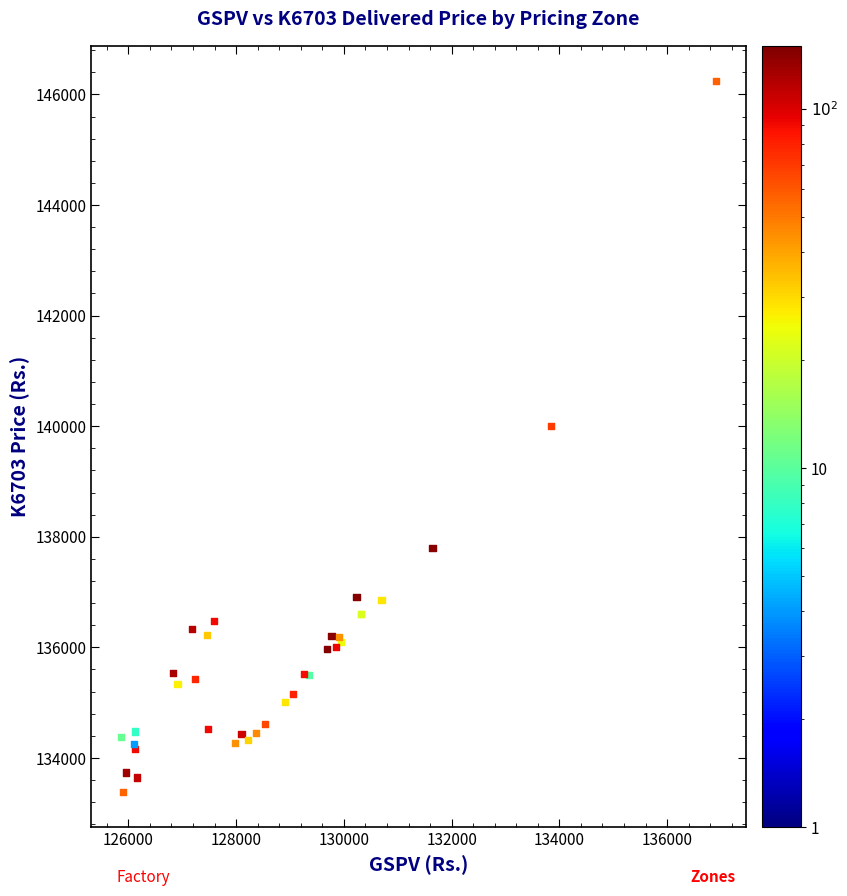

What Y value in the scatter plot is closest to 139814?

139999